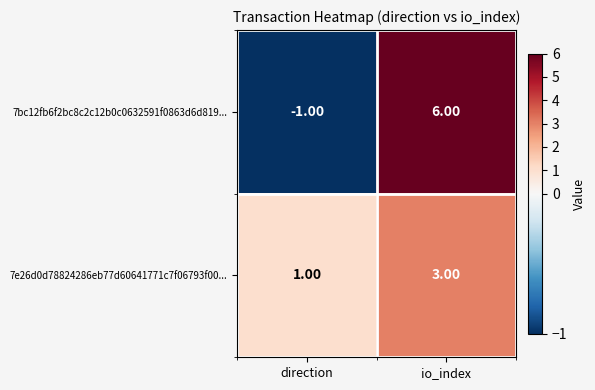

What is the total value across all series at io_index?

9